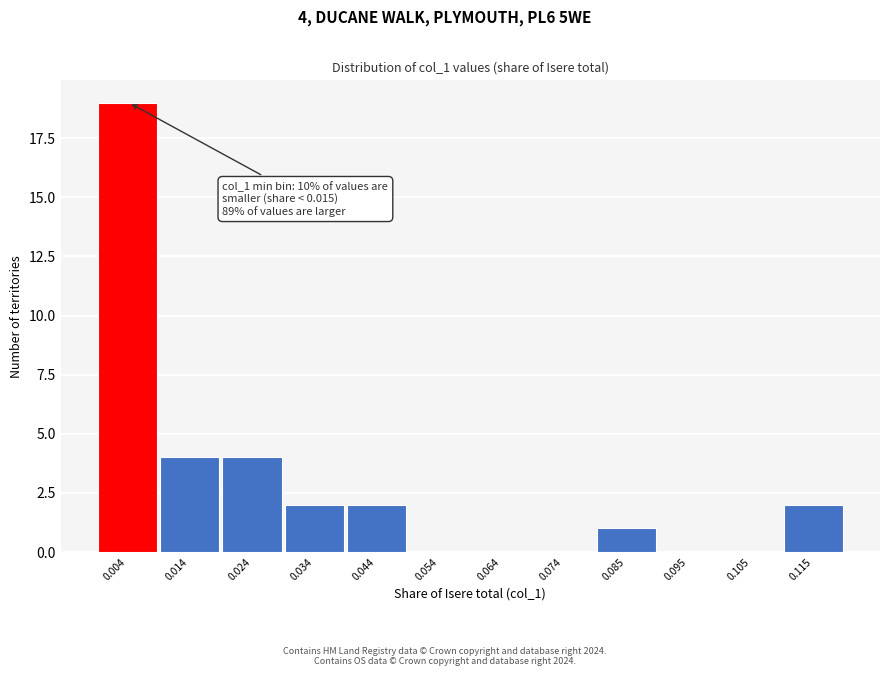

Reading left to right, what are all the values shown in this chart?

0.004=19	0.014=4	0.024=4	0.034=2	0.044=2	0.054=0	0.064=0	0.074=0	0.085=1	0.095=0	0.105=0	0.115=2